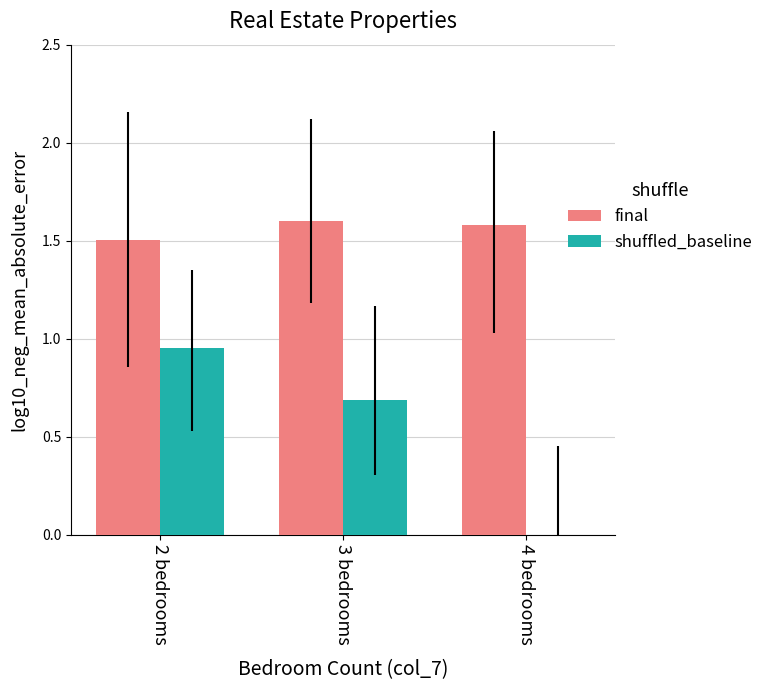

What is the sum of the shuffled_baseline values at 3 bedrooms and 4 bedrooms?

0.7